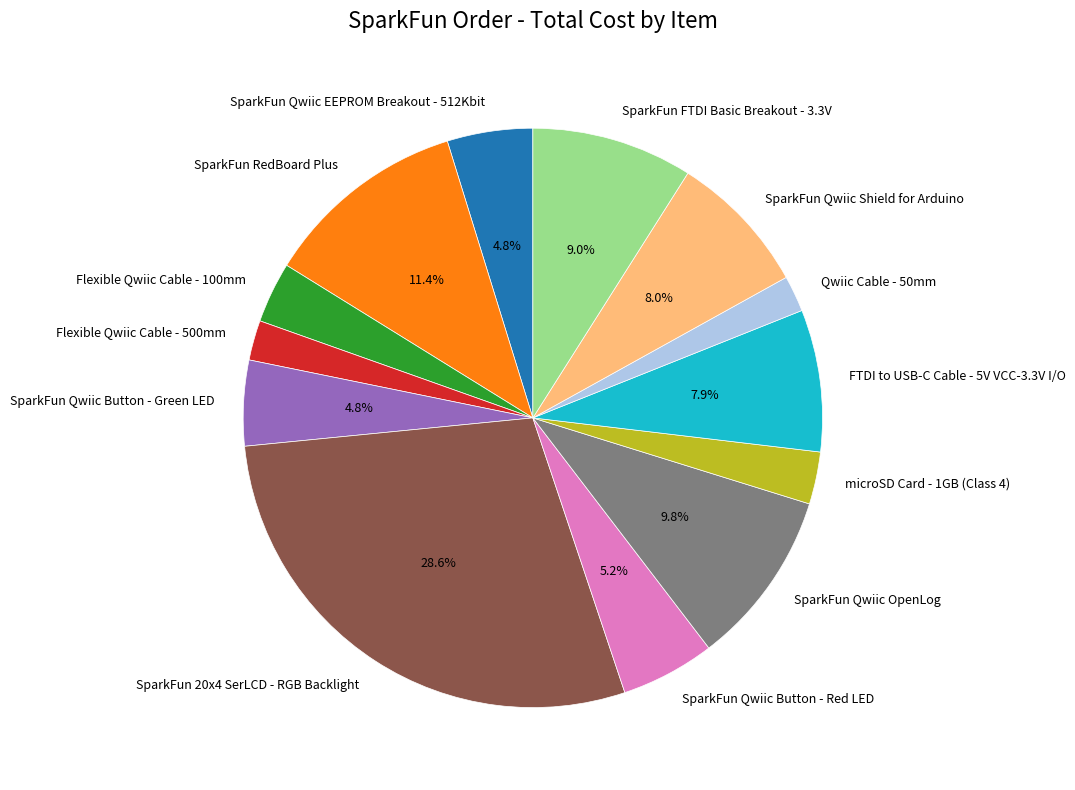

Approximately how many times larger is the value at SparkFun 20x4 SerLCD - RGB Backlight compared to SparkFun FTDI Basic Breakout - 3.3V?

3.2